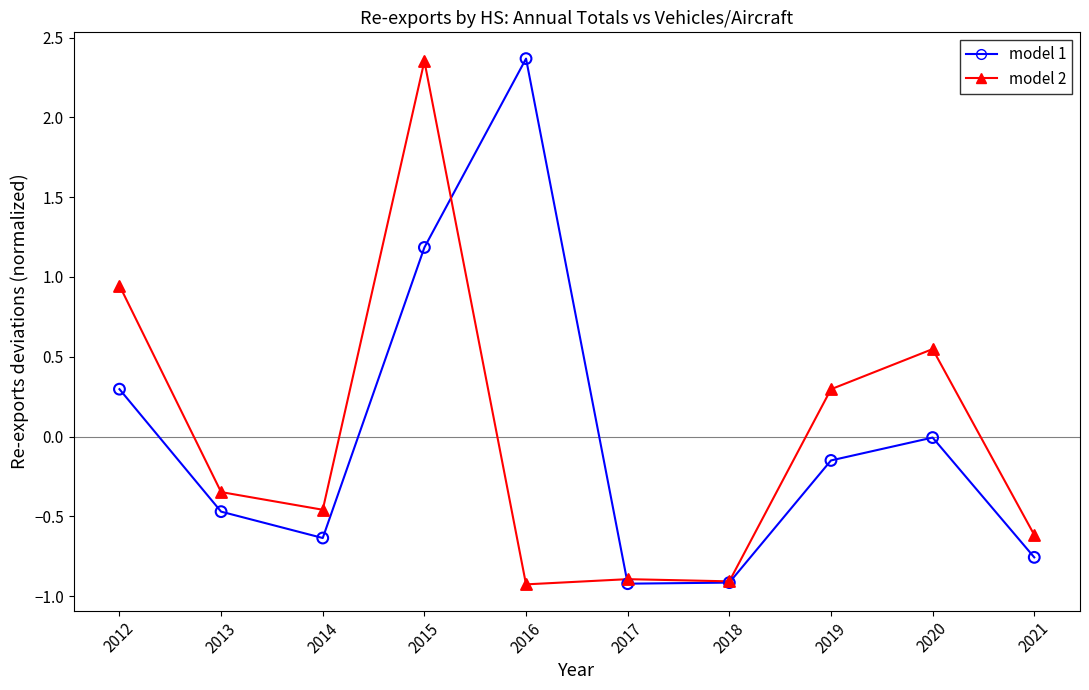

What is the total value across all series at 2017?

-1.8